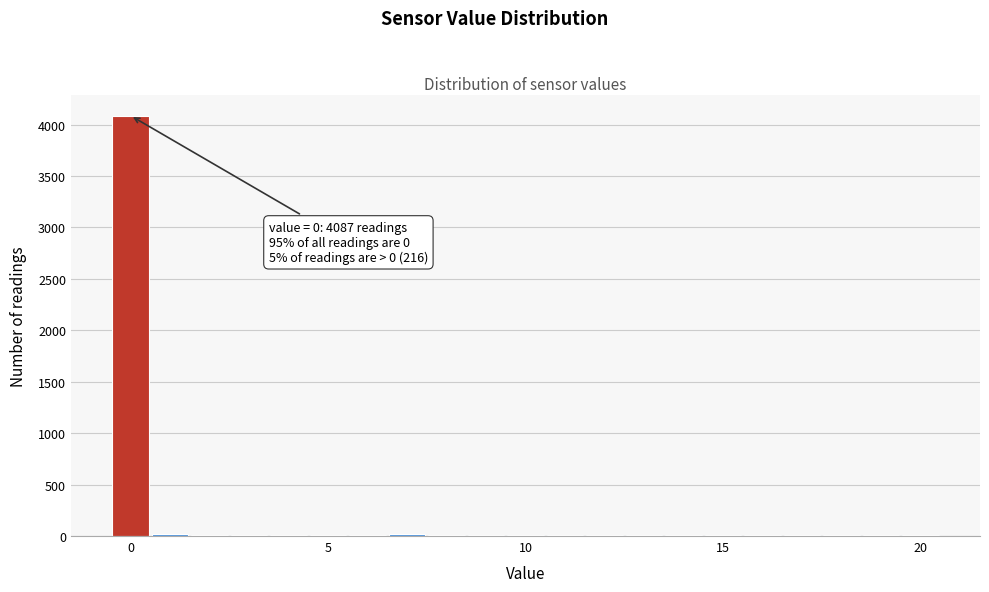

Read against the x-axis, roughly where is the centre of the tallest bar?

0.0